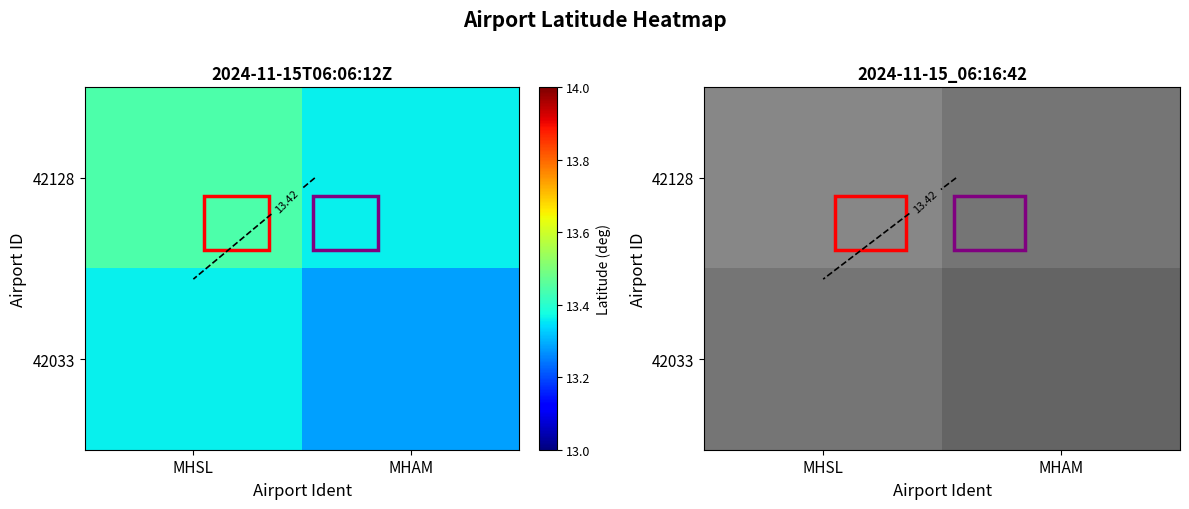

What is the greatest value displayed?

13.4